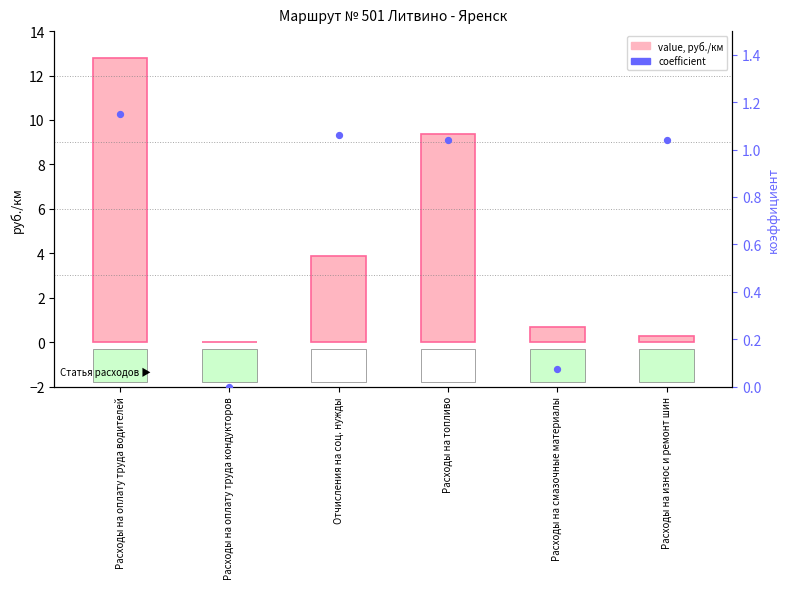

What is the total value across all series at Расходы на топливо?

10.4